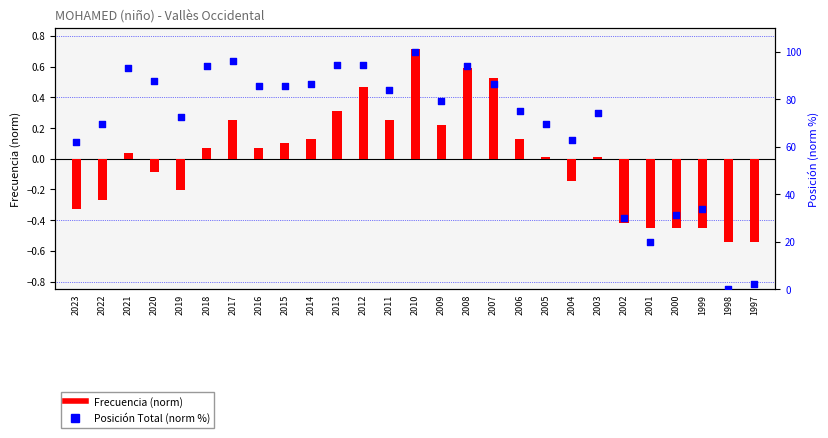

At how many categories does at least one series exceed 77?

14